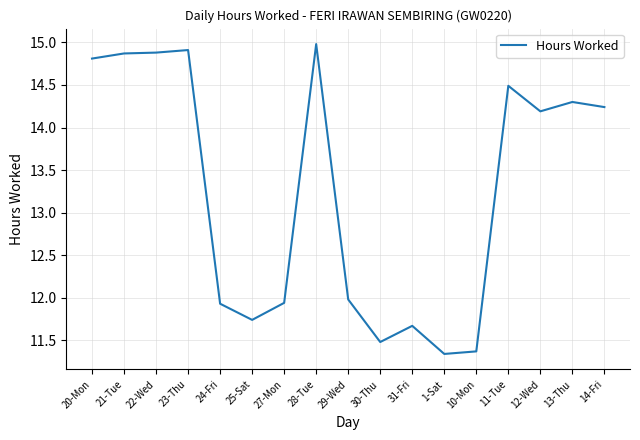

Where does the data first go above 14?

20-Mon